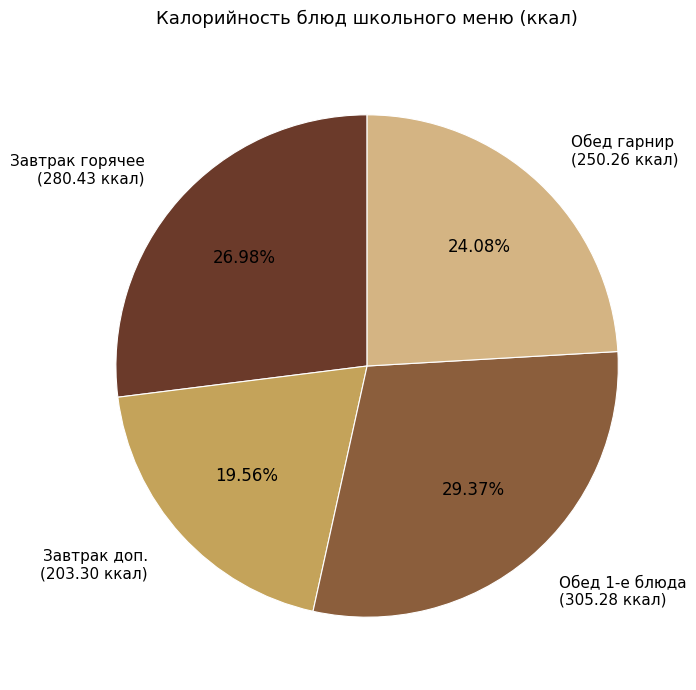

Rank the categories by value from lowest to highest.

Завтрак доп. (203.30 ккал), Обед гарнир (250.26 ккал), Завтрак горячее (280.43 ккал), Обед 1-е блюда (305.28 ккал)